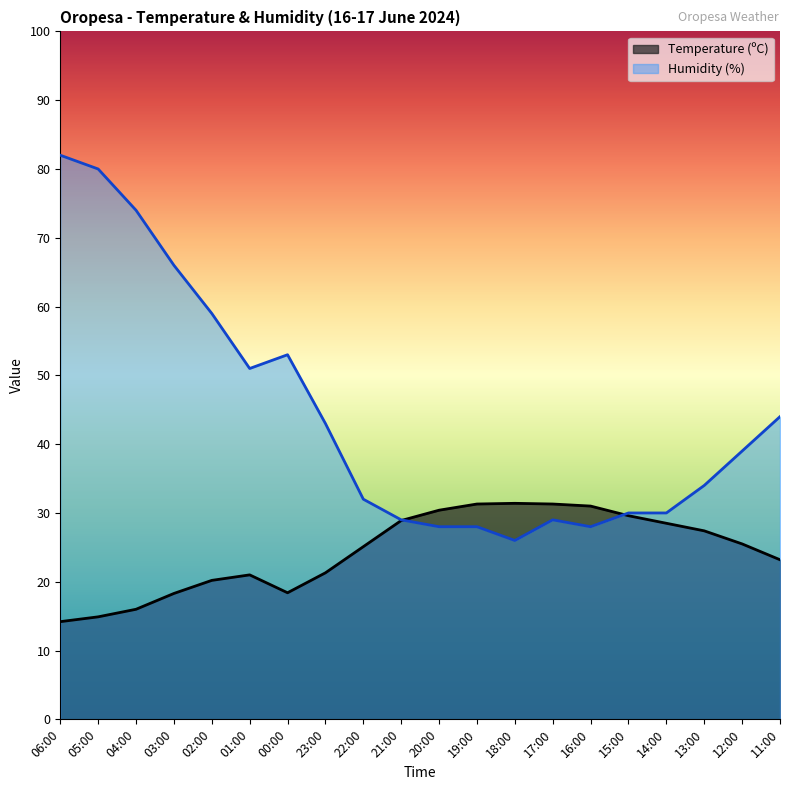

Rank the series by their maximum value, from highest to lowest.

Humidity (%), Temperature (ºC)